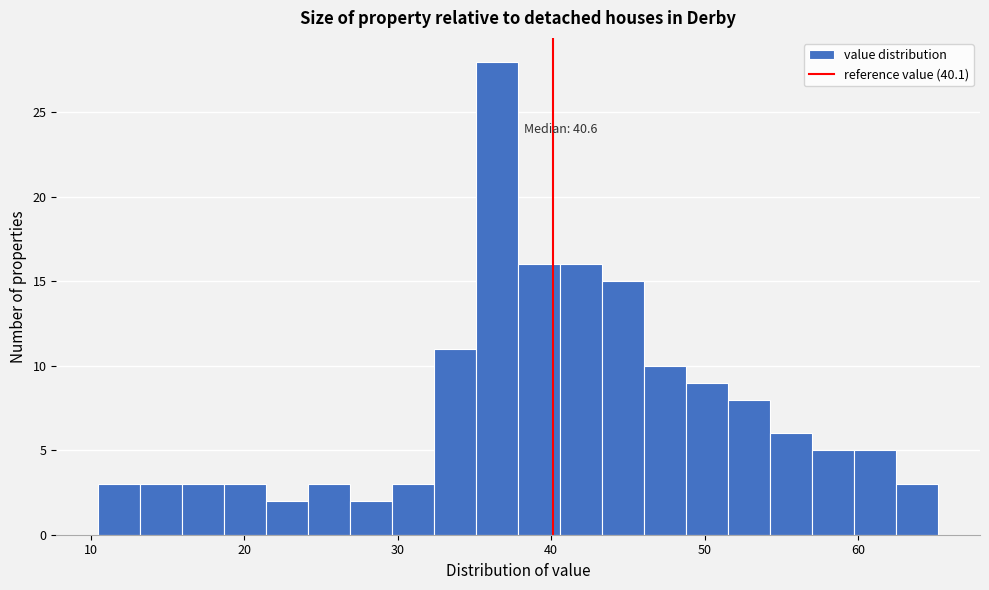

Around what value on the x-axis is the tallest bar? Give the approximate position of its centre, as read against the axis.

36